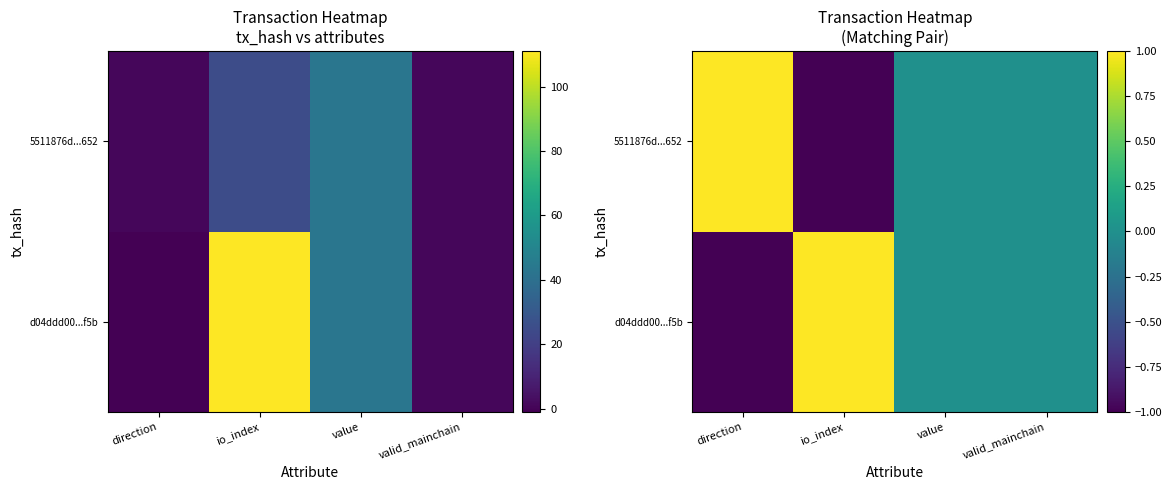

How many series are shown in this chart?

2